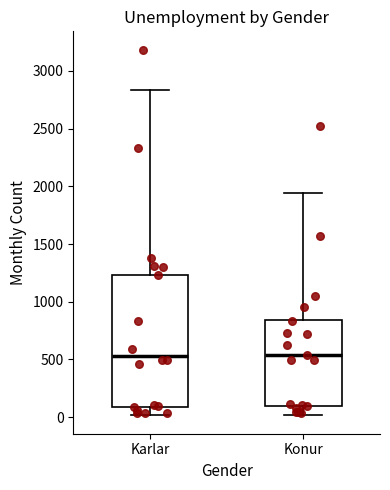

Reading left to right, read every box against the y-axis: the position of its median line, the range the box covers, and the ends of its whiskers. The values are not printed on the chart, so give them approximately, as read against the axis.

Karlar: median 550, box 100 to 1250, whiskers 0 to 2850
Konur: median 550, box 100 to 850, whiskers 0 to 1950